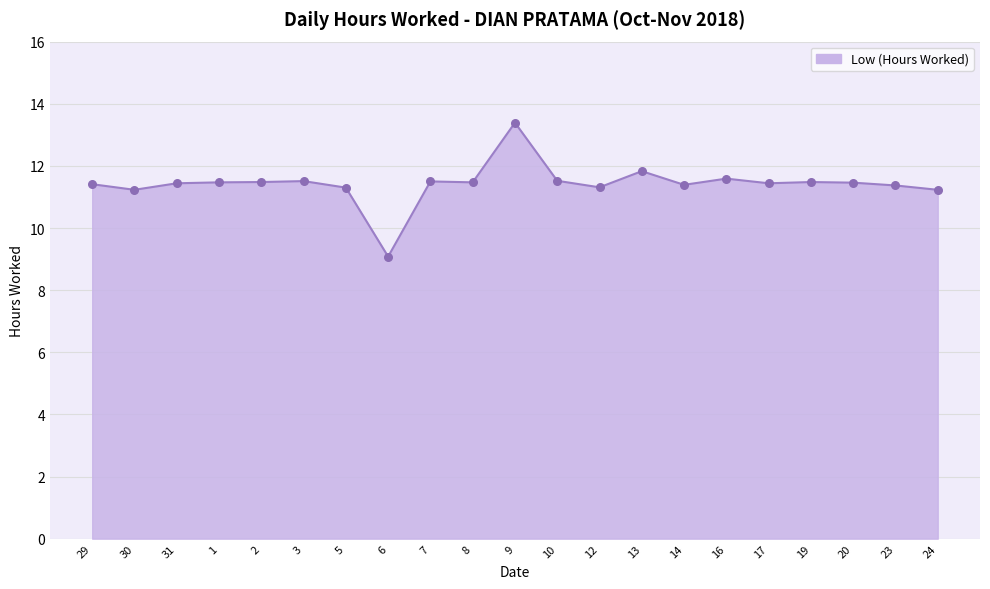

What is the change in value from 30 to 17?

+0.2